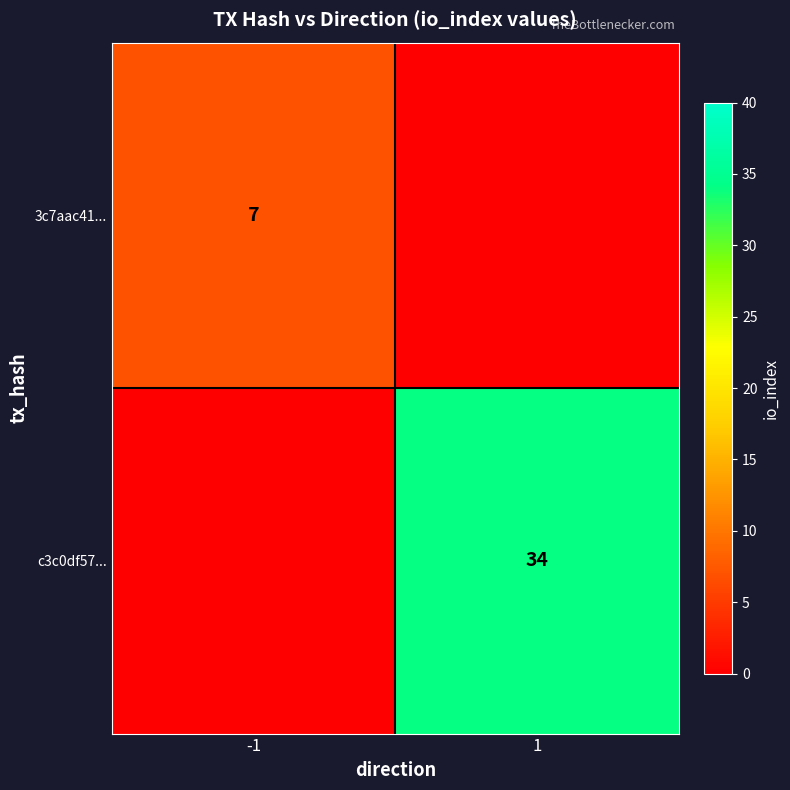

Is the value of 3c7aac41... at -1 greater than the value of c3c0df57... at 1?

No